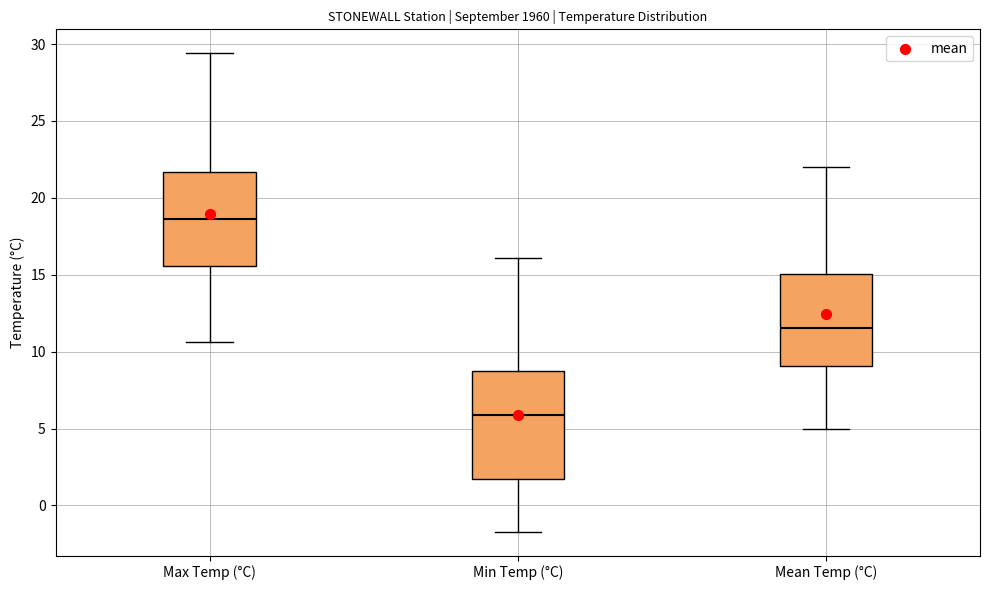

Which box is the tallest, from its lower edge to its upper edge?

Min Temp (°C)